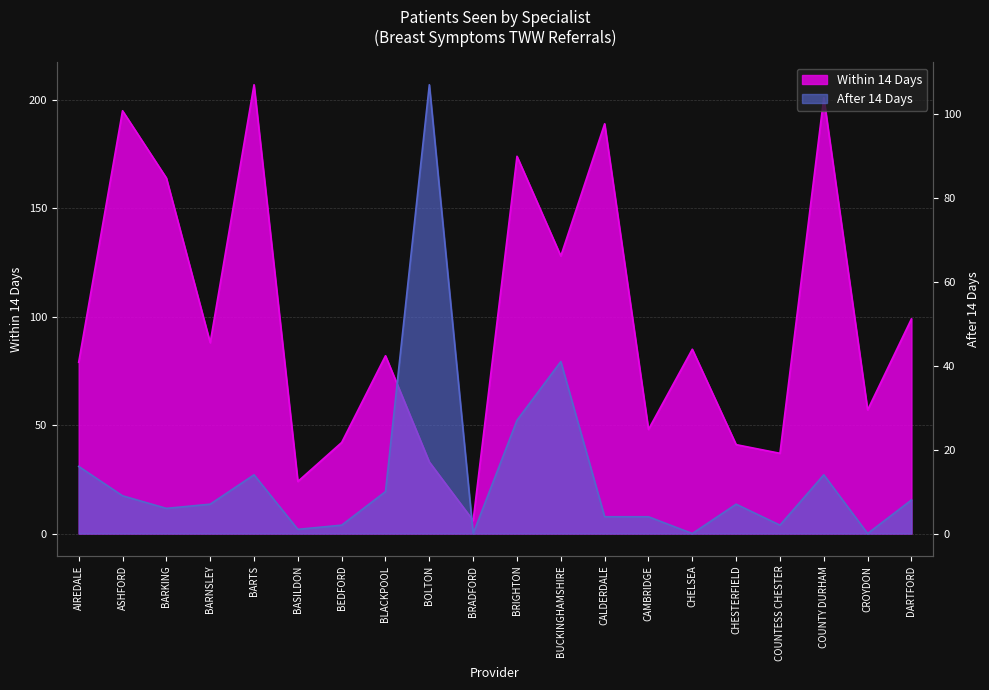

Between BEDFORD and BARKING, which is larger?

BARKING